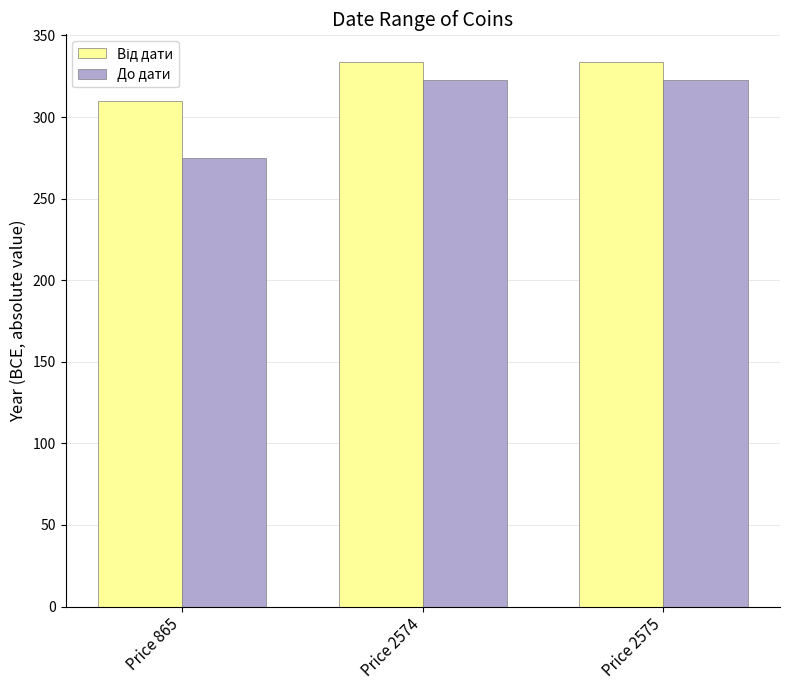

Between Price 865 and Price 2575, which series saw the biggest shift?

До дати